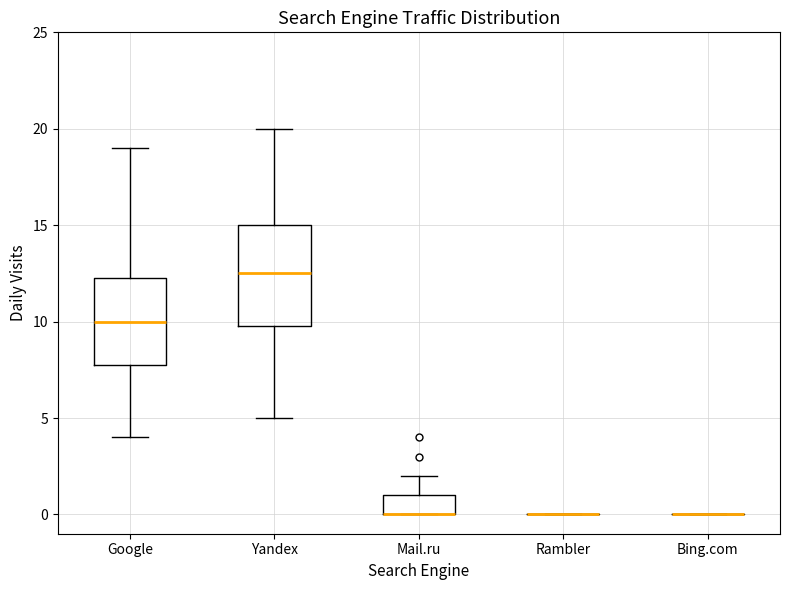

Comparing the boxes themselves (not the whiskers), which one is the tallest?

Yandex